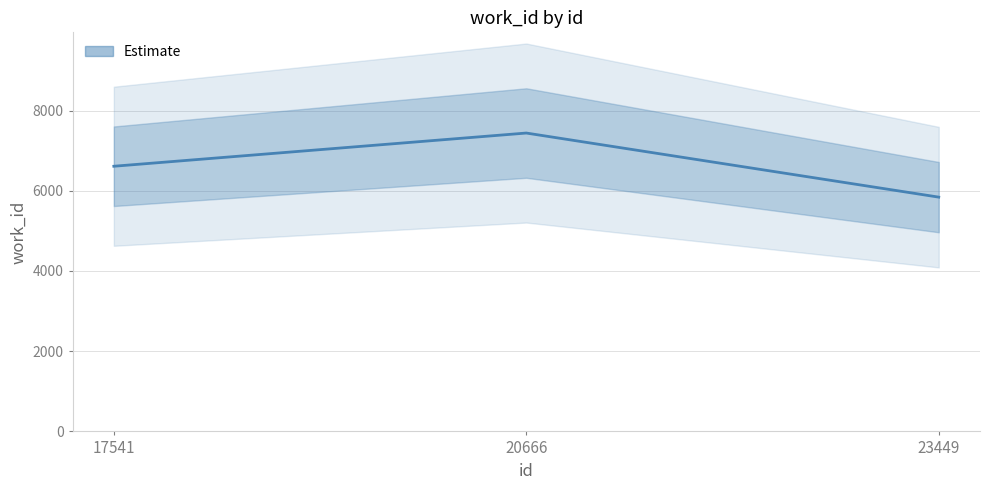

Count the values in the range 5841 to 7439.

3